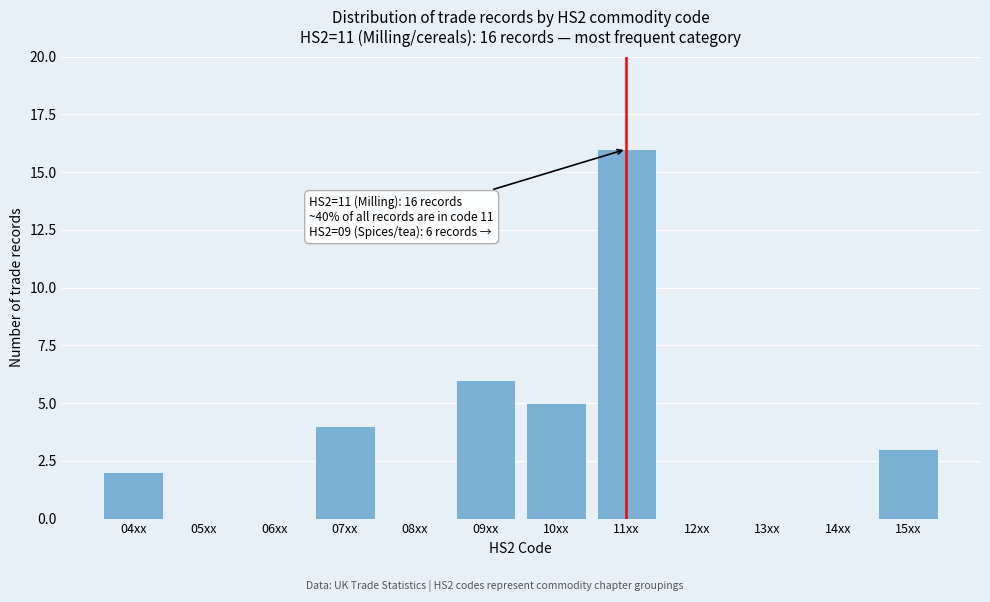

Reading right to left, transcribe all the data shown in this chart.

15xx=3	14xx=0	13xx=0	12xx=0	11xx=16	10xx=5	09xx=6	08xx=0	07xx=4	06xx=0	05xx=0	04xx=2